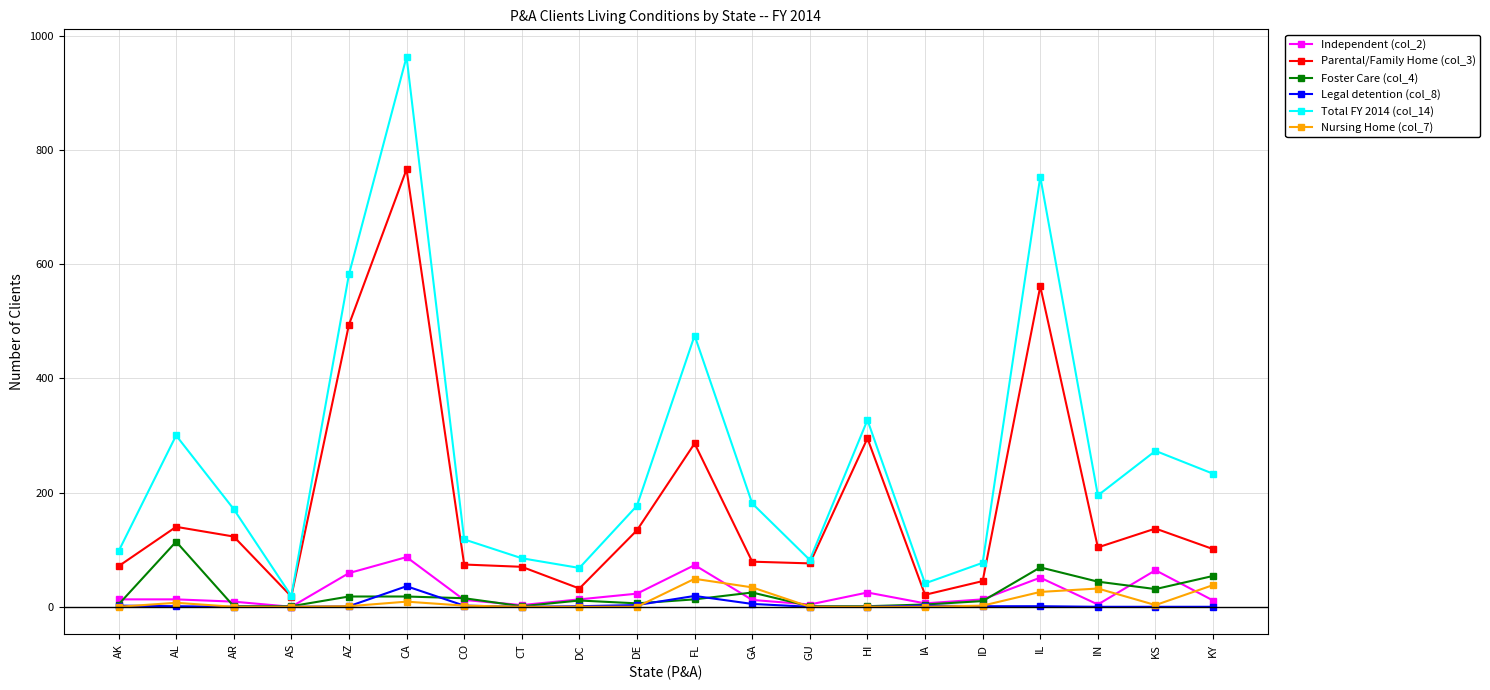

What is the greatest value displayed?

963